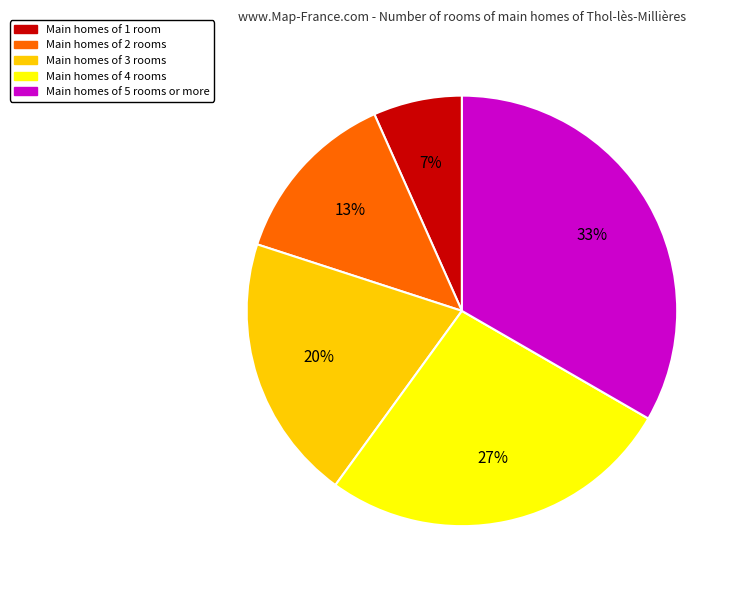

To the nearest percent, what percentage of the pie is Main homes of 3 rooms?

20%